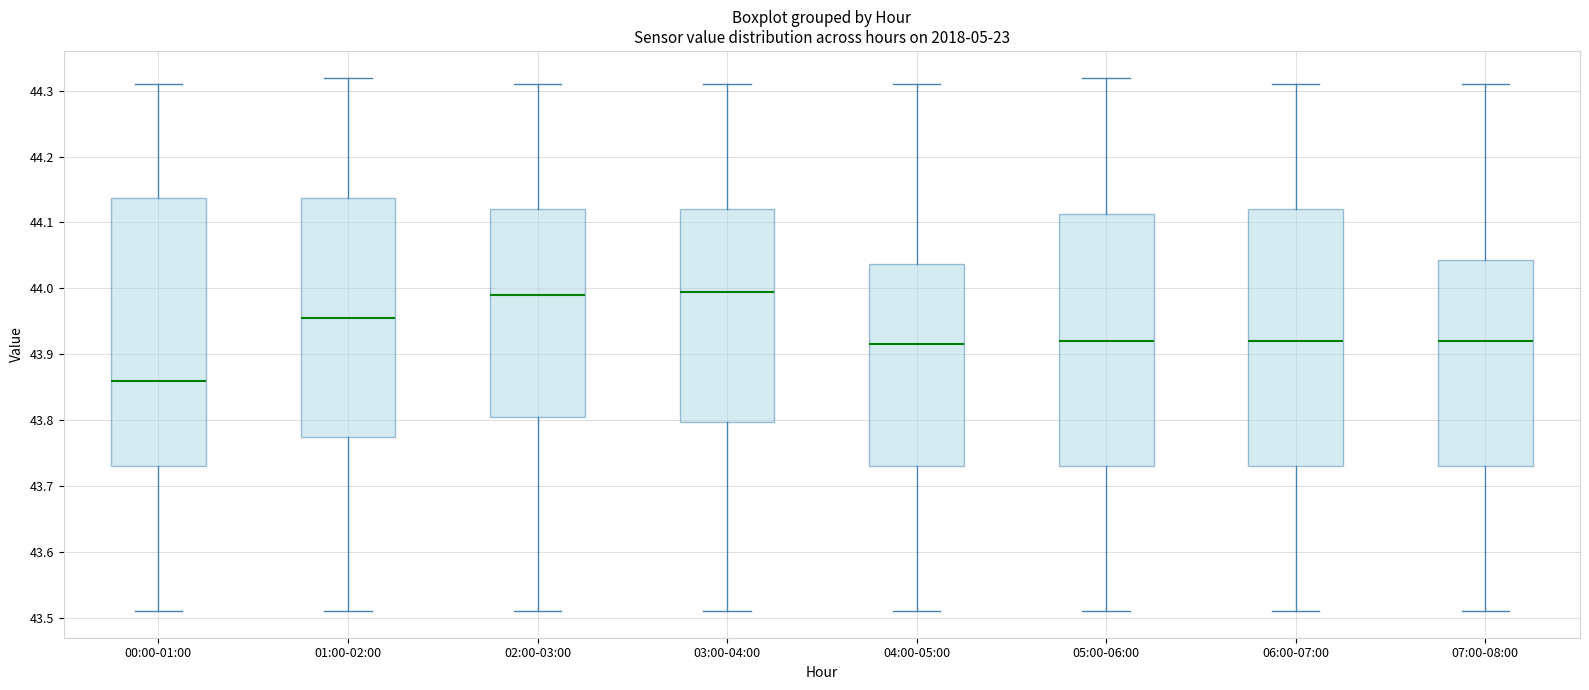

Reading left to right, transcribe this box plot: for each box, give where its median line is, the range the box spans, and where its two whiskers end, as read against the y-axis. The values are not printed on the chart, so give them approximately, as read against the axis.

00:00-01:00: median 43.86, box 43.73 to 44.14, whiskers 43.51 to 44.31
01:00-02:00: median 43.96, box 43.78 to 44.14, whiskers 43.51 to 44.32
02:00-03:00: median 43.99, box 43.81 to 44.12, whiskers 43.51 to 44.31
03:00-04:00: median 44.00, box 43.80 to 44.12, whiskers 43.51 to 44.31
04:00-05:00: median 43.92, box 43.73 to 44.04, whiskers 43.51 to 44.31
05:00-06:00: median 43.92, box 43.73 to 44.11, whiskers 43.51 to 44.32
06:00-07:00: median 43.92, box 43.73 to 44.12, whiskers 43.51 to 44.31
07:00-08:00: median 43.92, box 43.73 to 44.04, whiskers 43.51 to 44.31